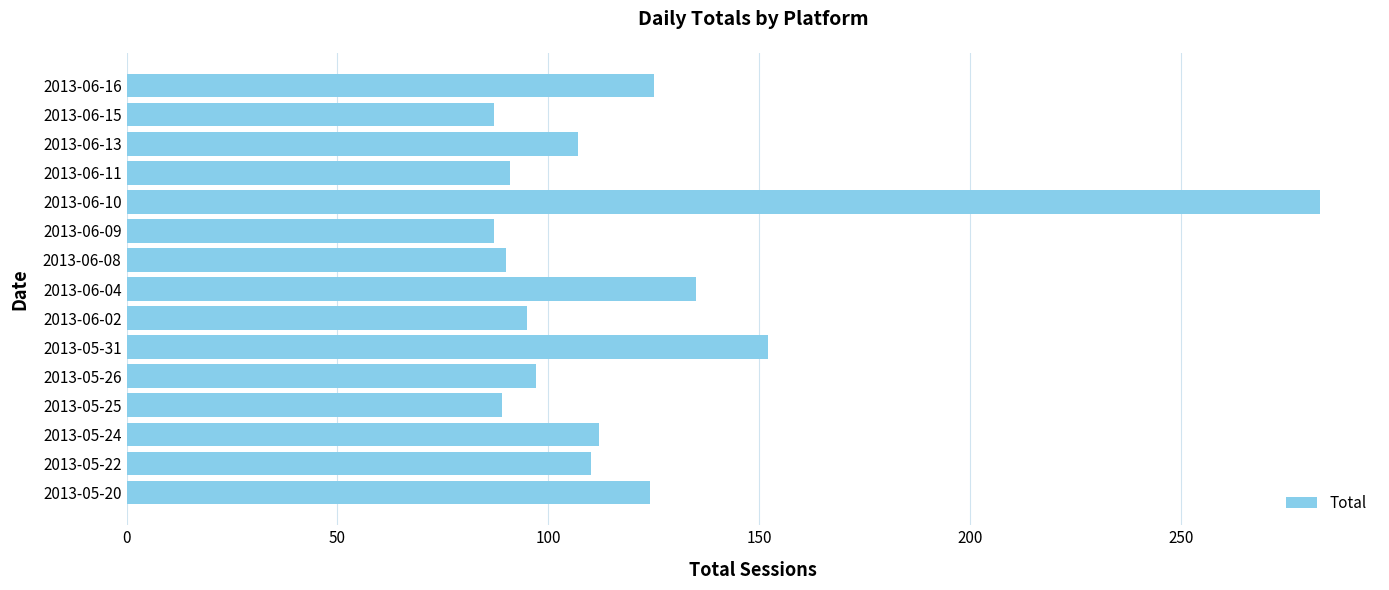

Where is the data nearest to the value 185?

2013-05-31